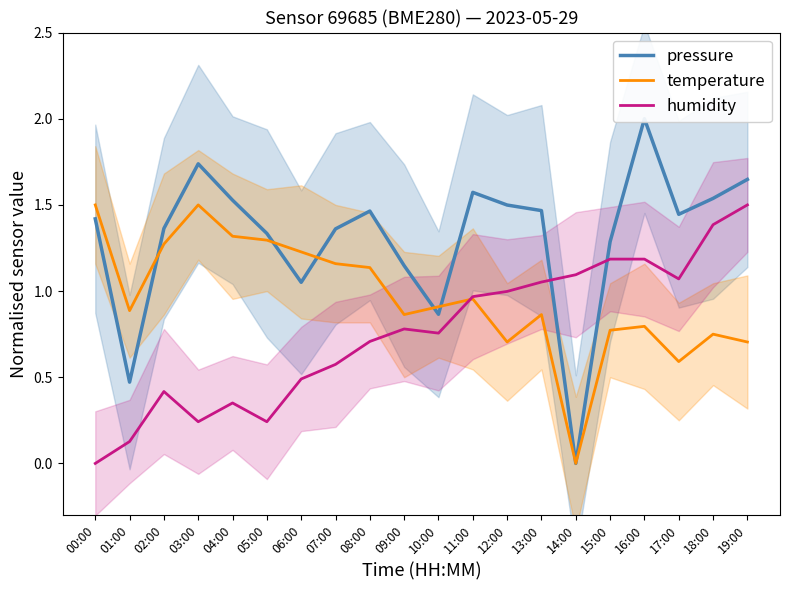

Does the chart display data point markers on the line(s)?

No